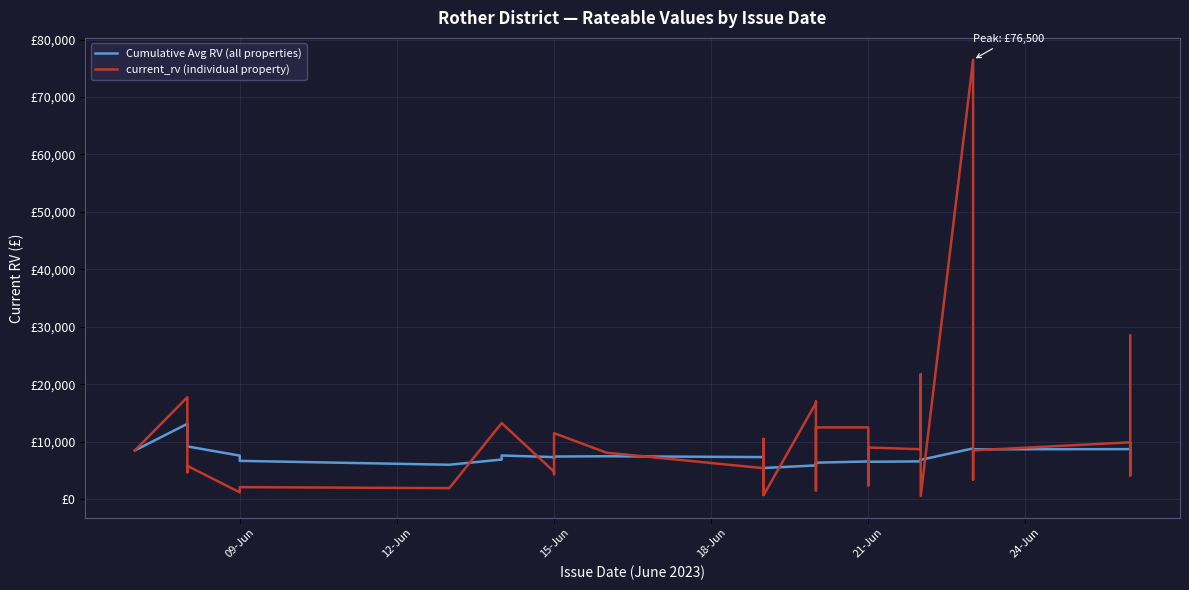

What is the difference between the maximum and minimum values in the current_rv (individual property) series?

75940.0